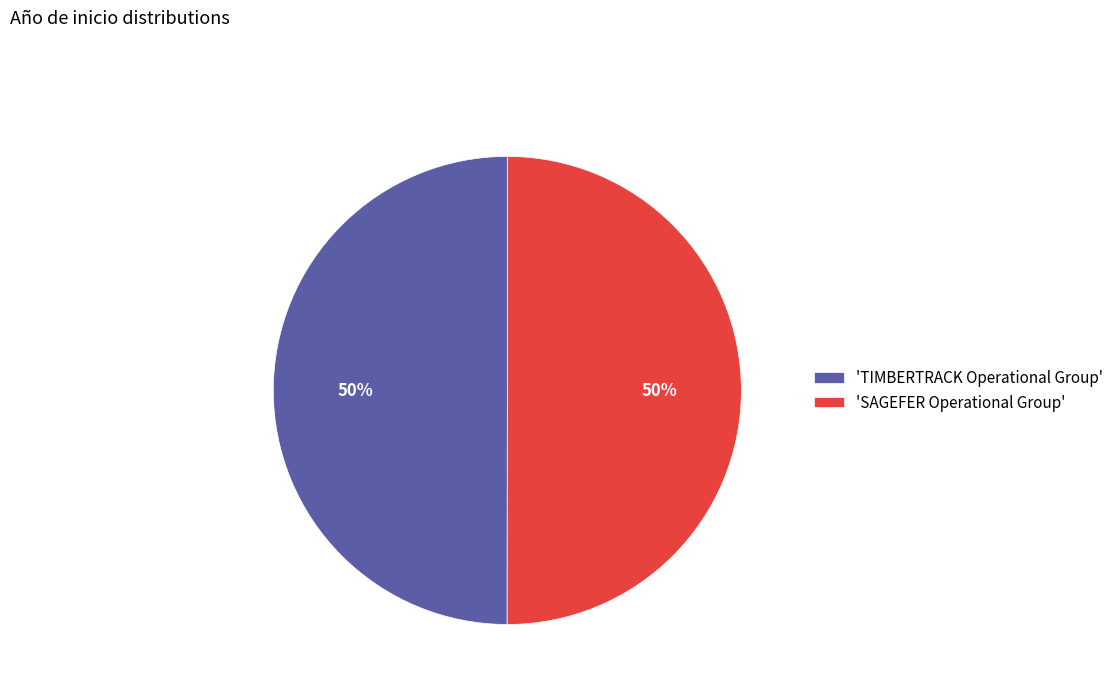

What is the ratio of the value at 'TIMBERTRACK Operational Group' to the value at 'SAGEFER Operational Group'?

1.0